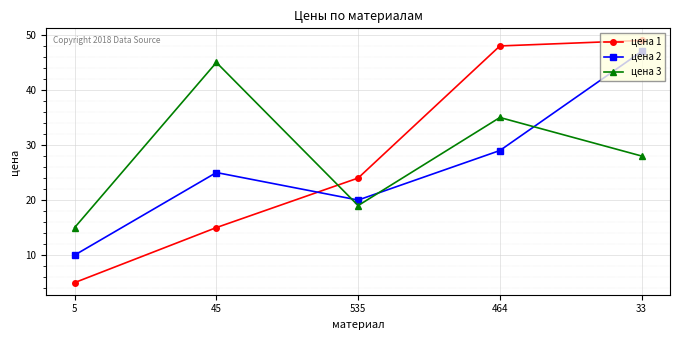

Reading left to right, list all the values displayed in this chart.

цена 1: 5	15	24	48	49
цена 2: 10	25	20	29	47
цена 3: 15	45	19	35	28